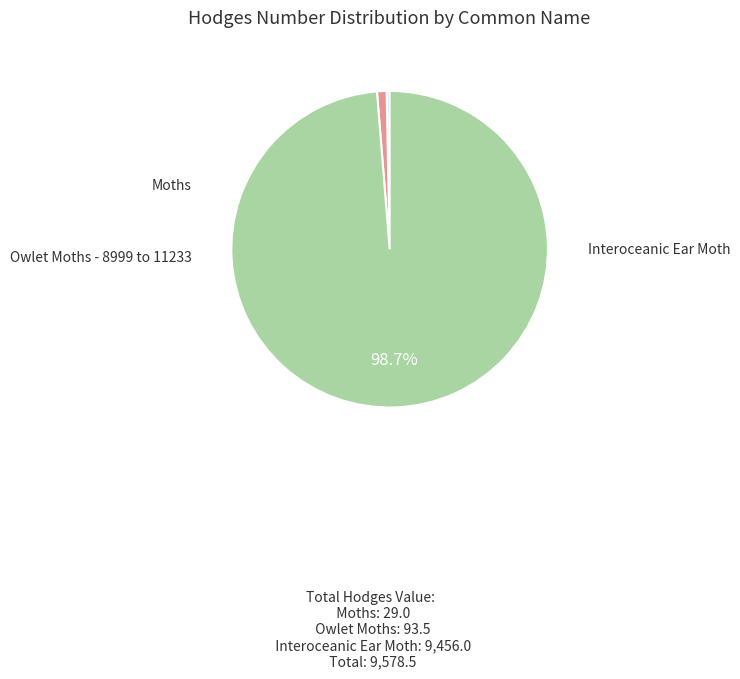

To the nearest percent, what is the difference between the Moths and Interoceanic Ear Moth slice percentages?

98%